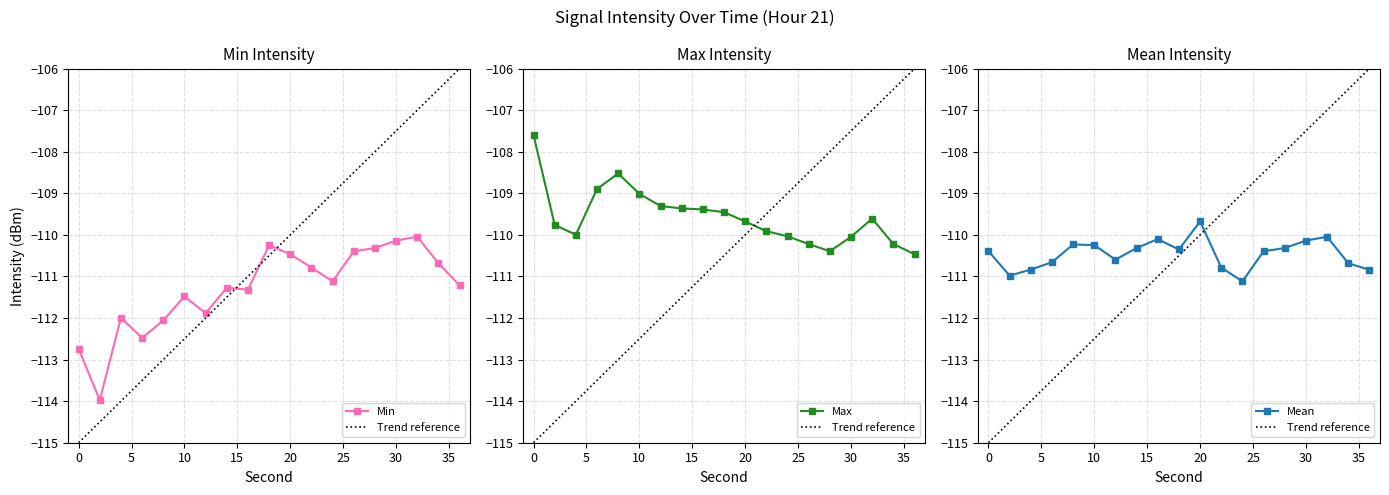

True or false: Mean has more than 1 interior local peaks.

True